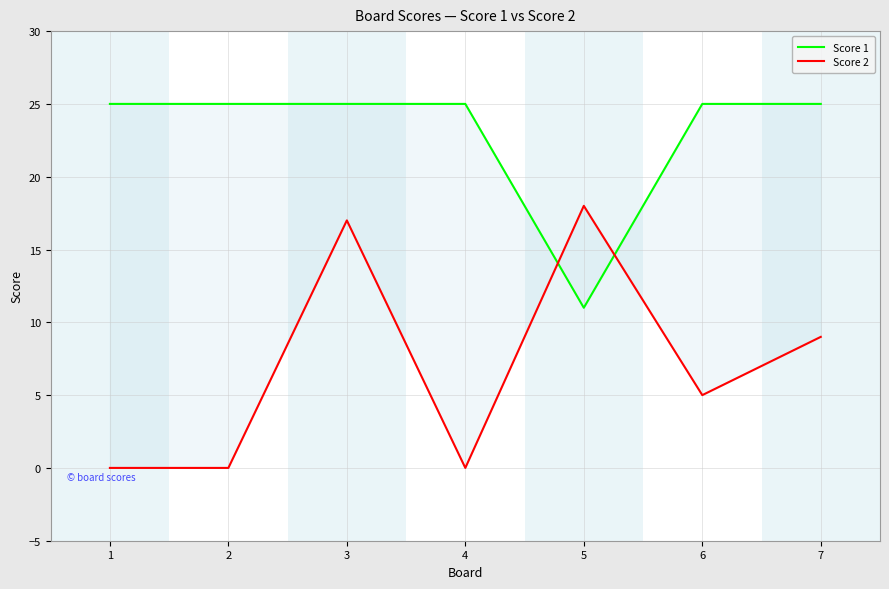

The Score 2 series shows 8 at 6. True or false?

False